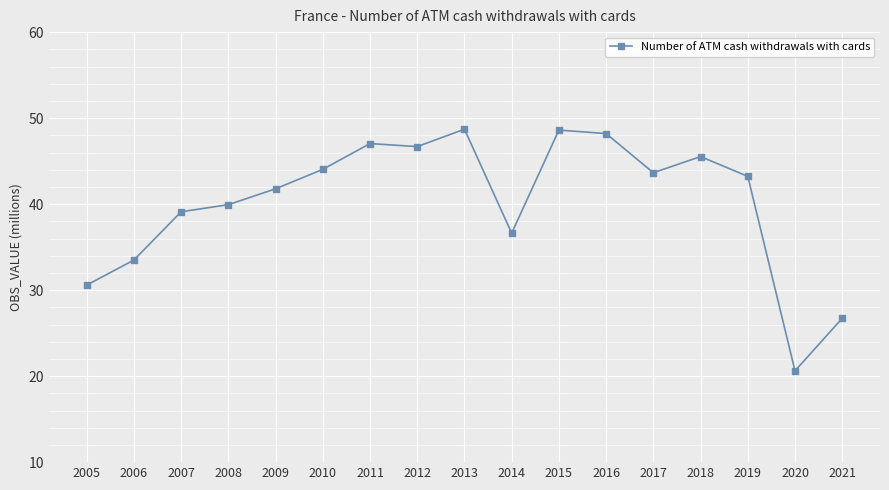

Is it true that the value at 2008 is 56.3?

False